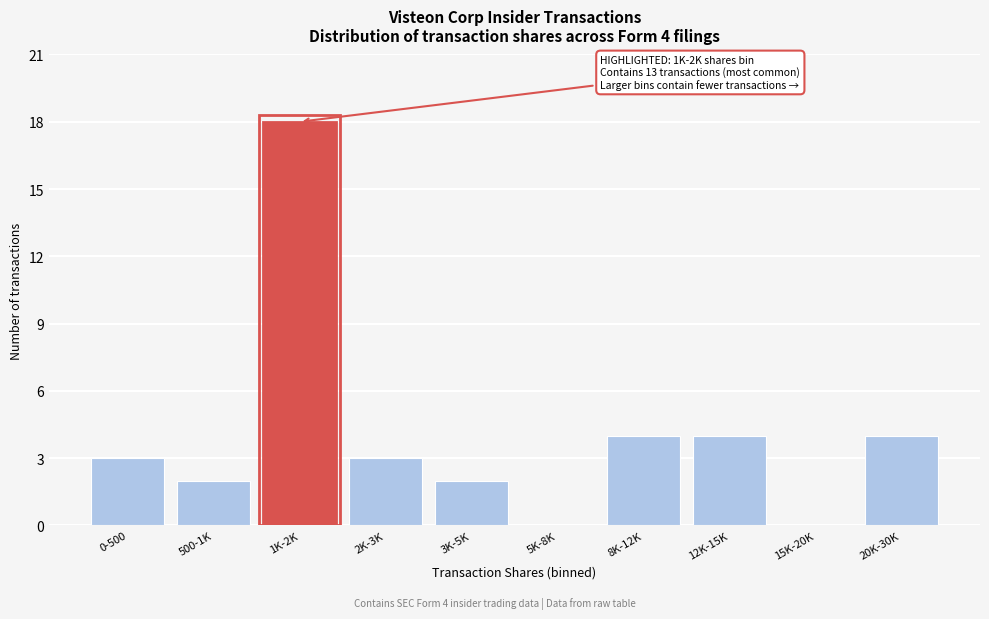

Reading left to right, list all the values displayed in this chart.

0-500=3	500-1K=2	1K-2K=18	2K-3K=3	3K-5K=2	5K-8K=0	8K-12K=4	12K-15K=4	15K-20K=0	20K-30K=4